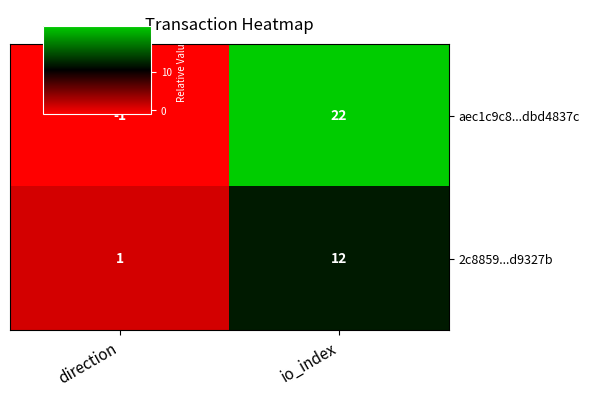

Reading left to right, extract all data points from this chart.

aec1c9c8...dbd4837c: -1	22
2c8859...d9327b: 1	12